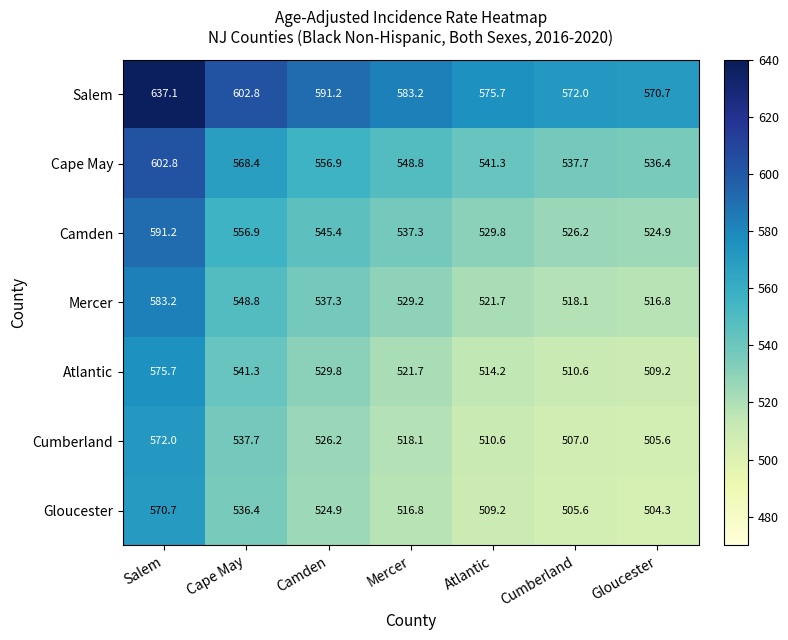

Which category has the lowest value across all series?

Gloucester